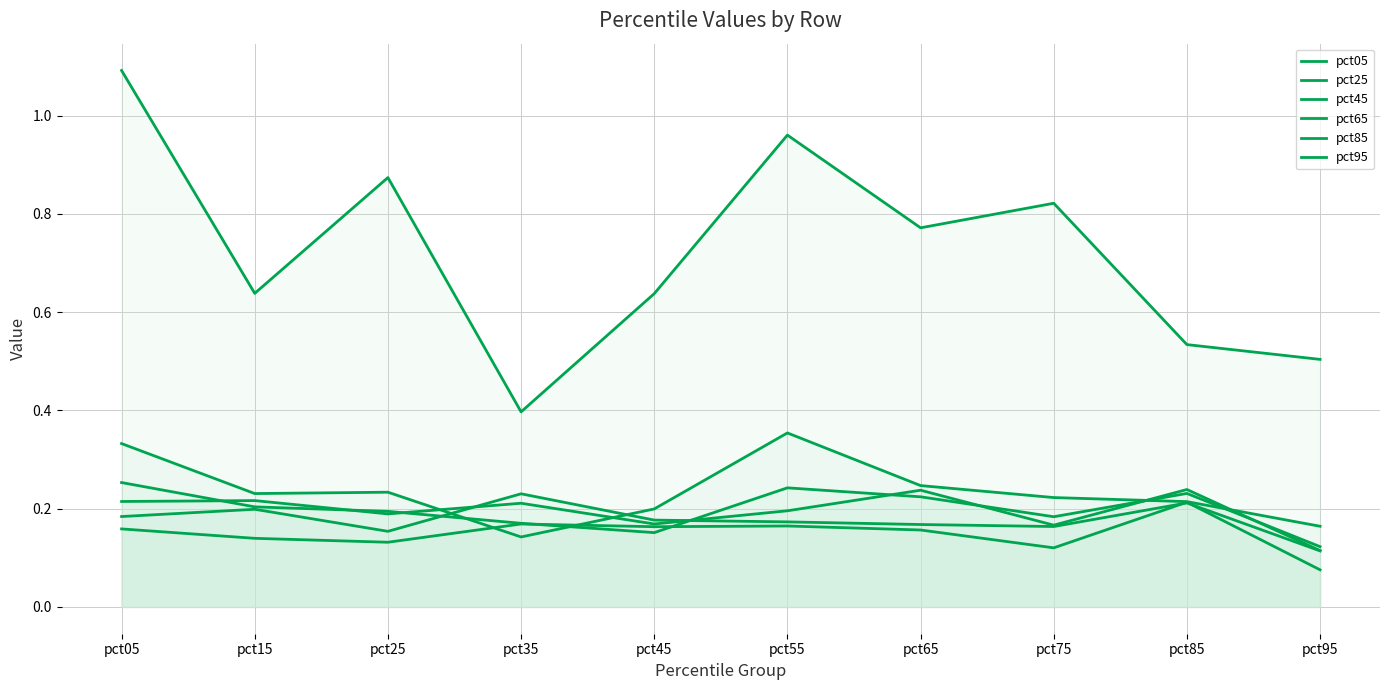

The pct95 series shows 0.9 at pct85. True or false?

False